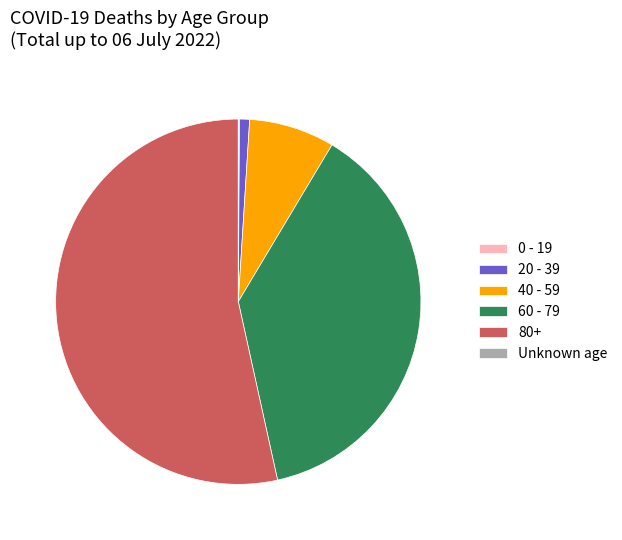

Which category has the biggest portion of the pie?

80+